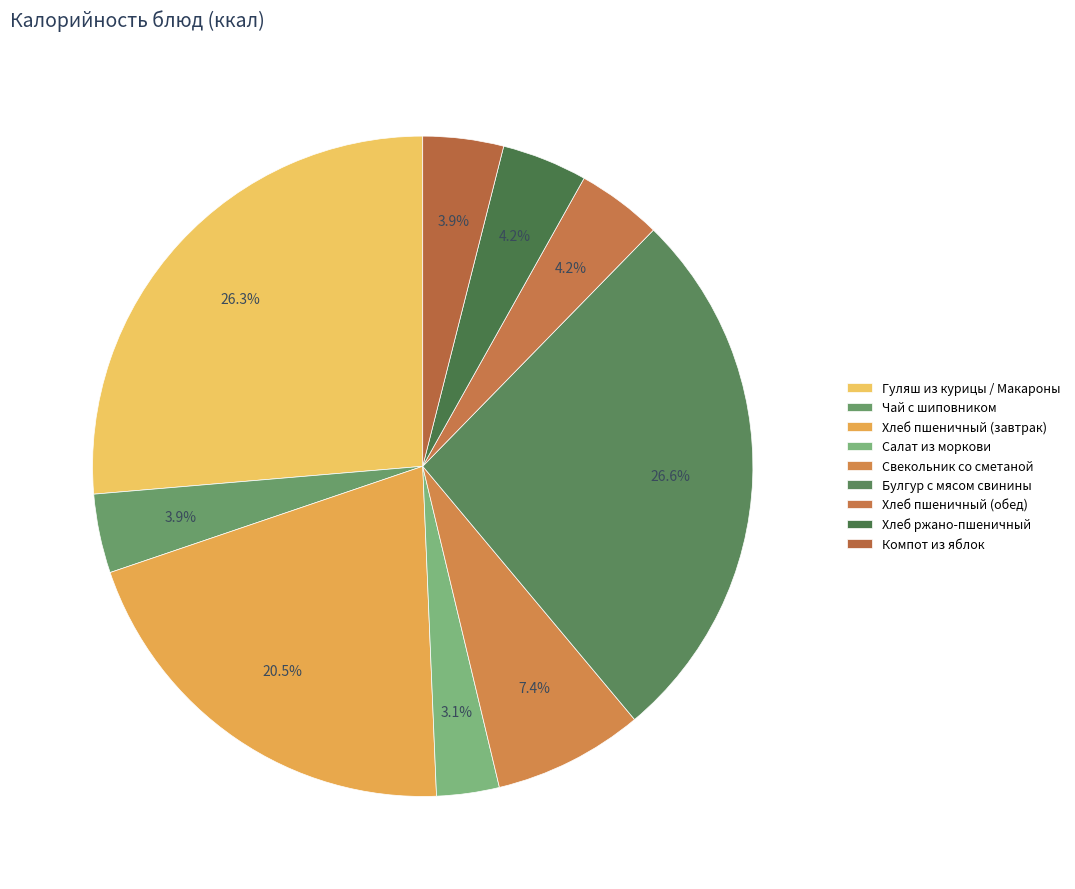

How many segments does this pie chart have?

9